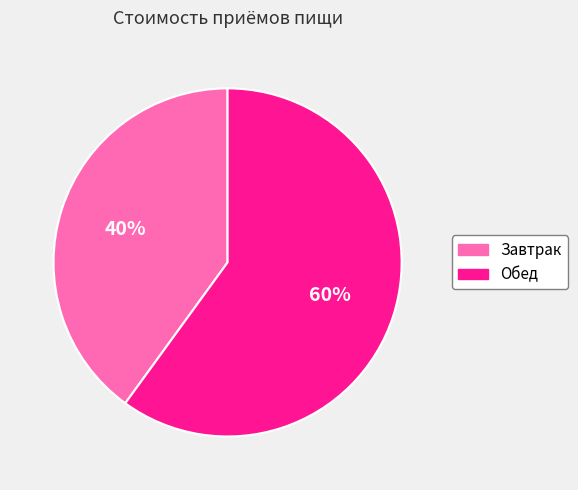

The Завтрак slice represents 40% of the pie. True or false?

True